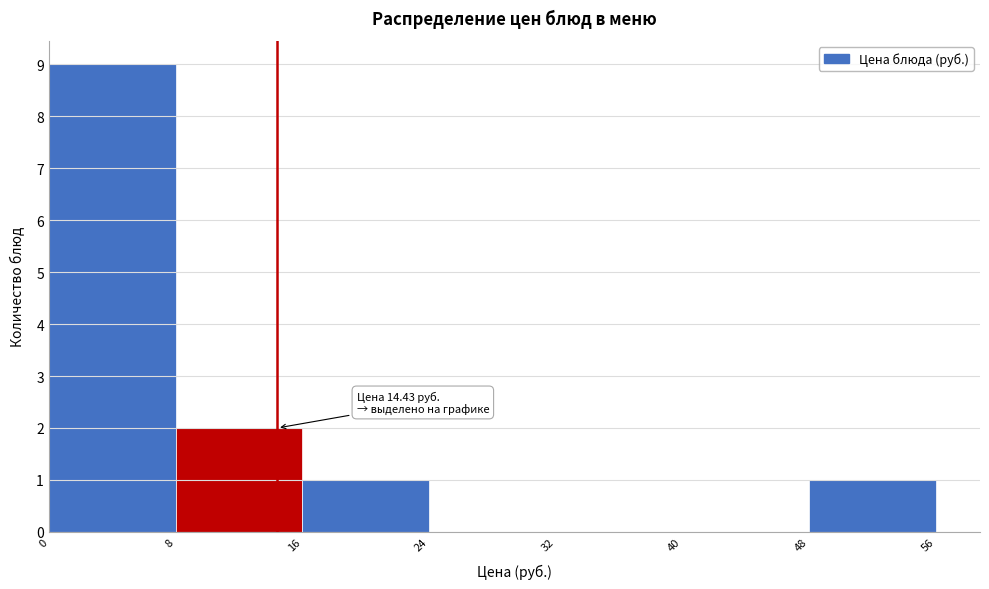

Which range on the x-axis has the tallest bar?

0 to 8